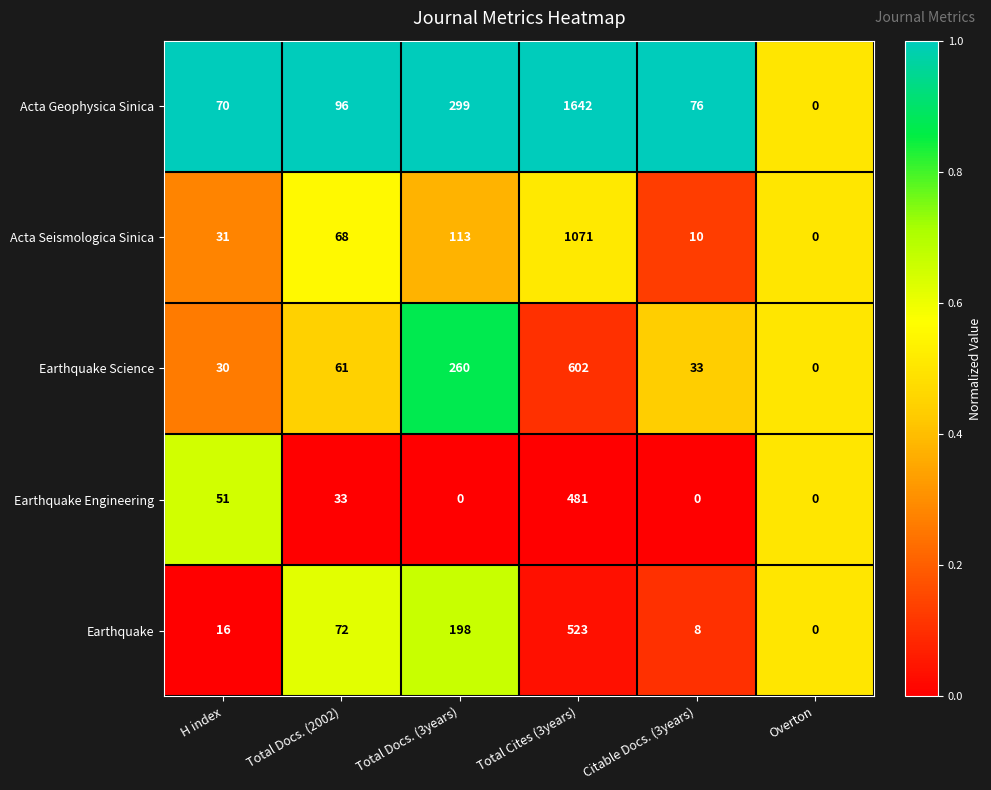

At Total Cites (3years), list the series in order from largest to smallest.

Acta Geophysica Sinica, Acta Seismologica Sinica, Earthquake Science, Earthquake, Earthquake Engineering